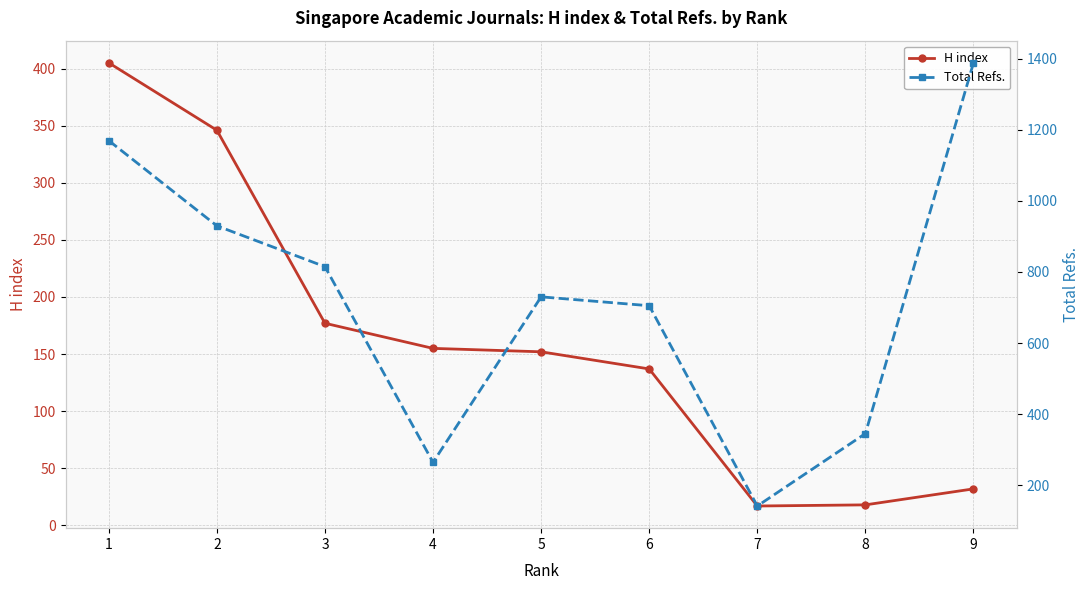

True or false: Total Refs. and H index cross at least once.

False